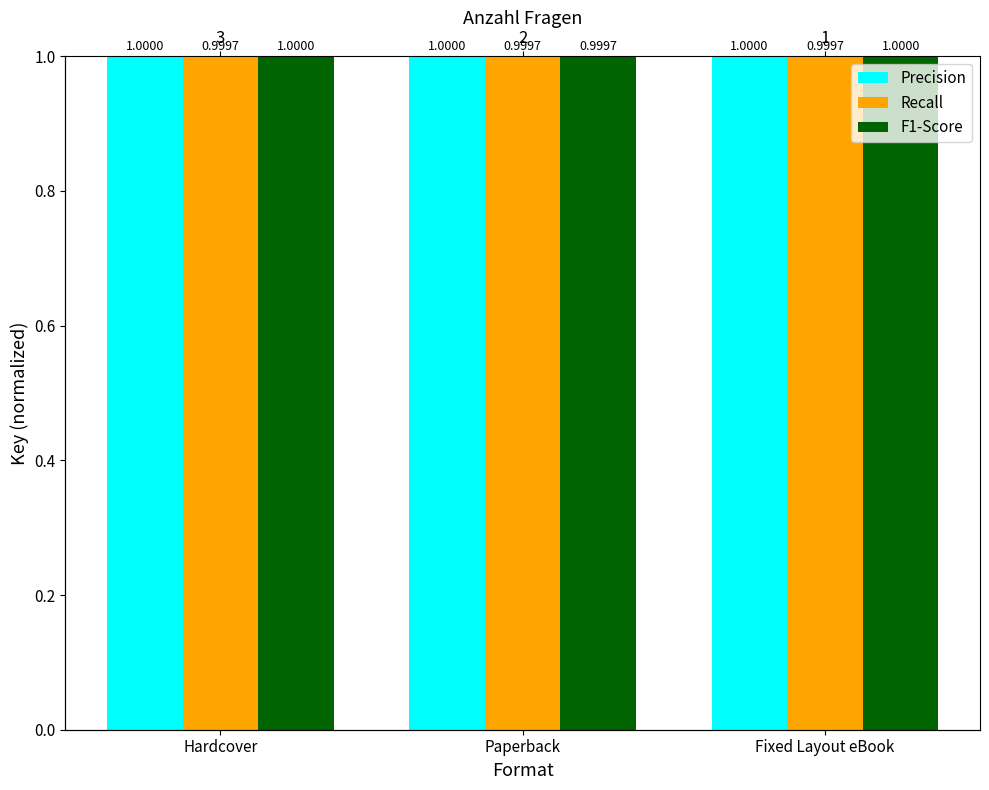

Which label corresponds to the largest value in the chart?

Hardcover